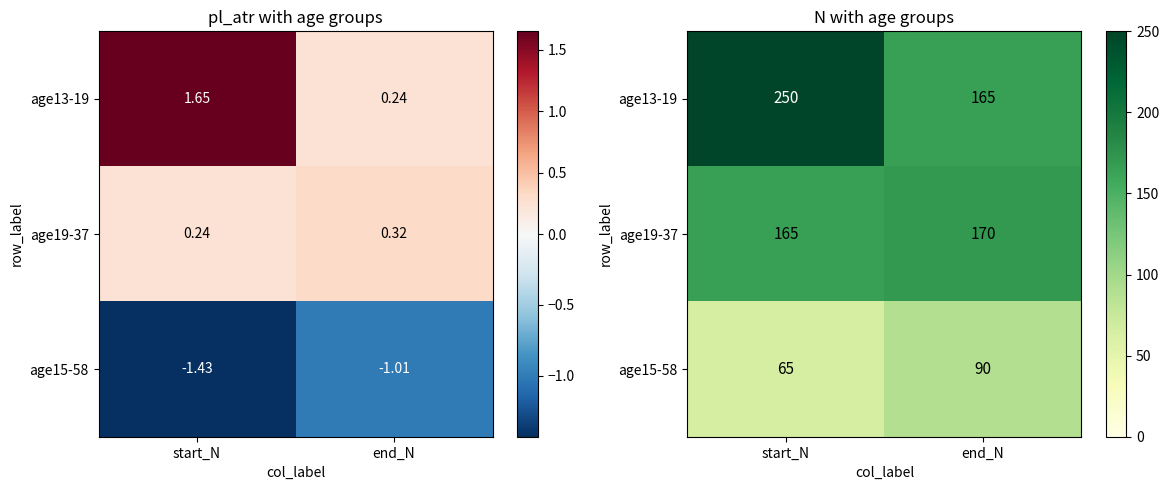

At which category is the sum across all series the highest?

start_N